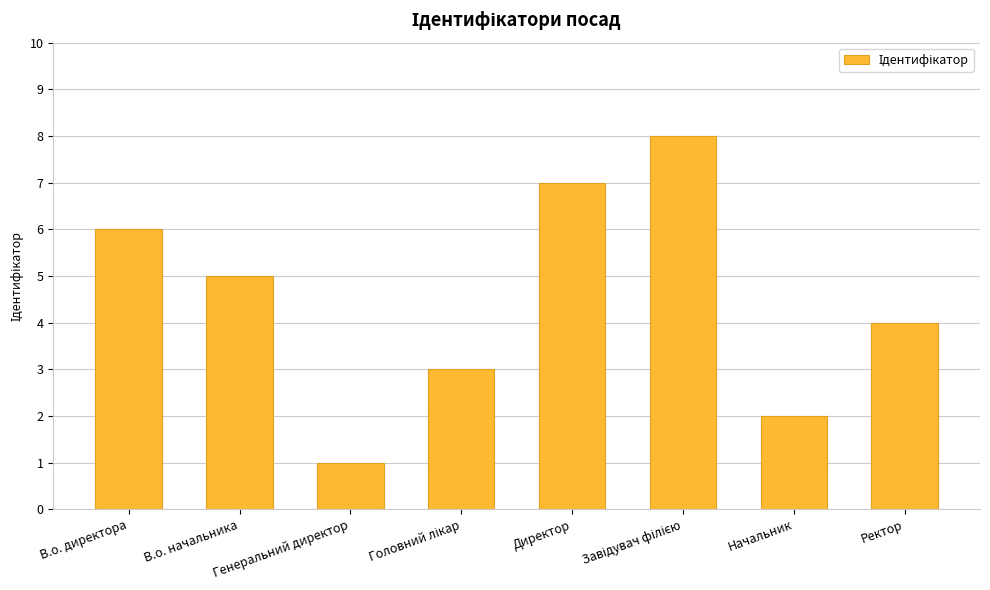

What is the difference between the second highest and second lowest values?

5